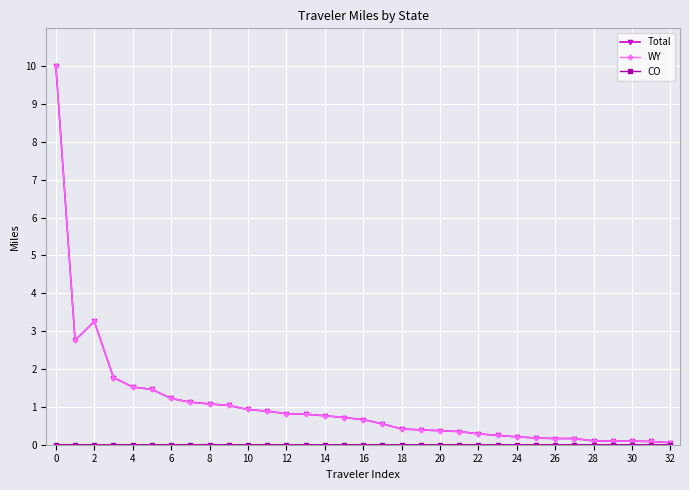

What is the maximum value shown in the chart?

10.0